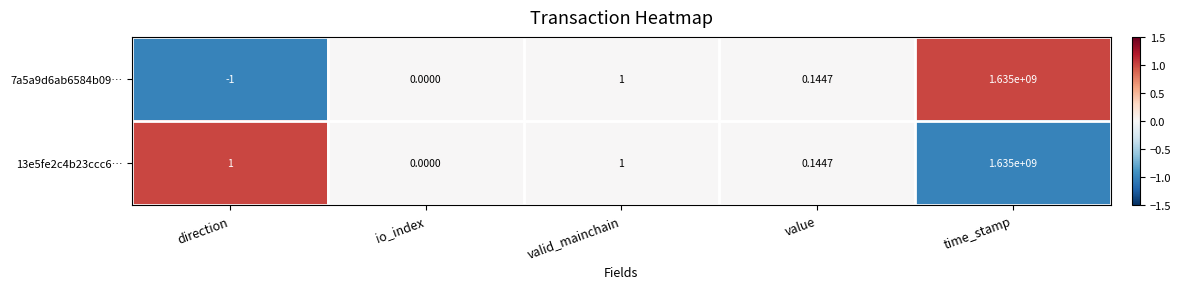

How many data points in 7a5a9d6ab6584b09… are less than 0?

1